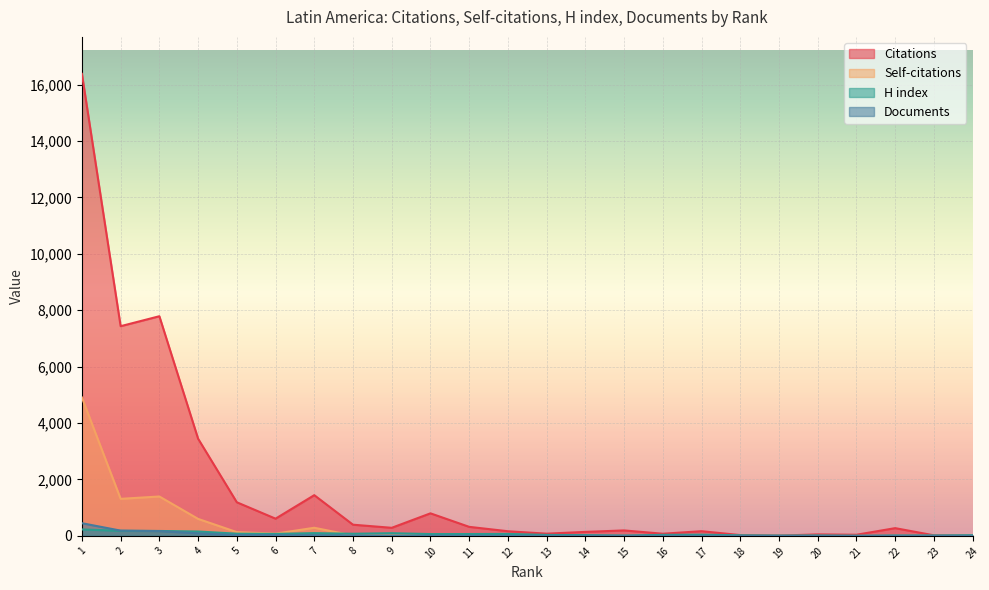

What are all the series names shown in the legend?

Citations, Self-citations, H index, Documents